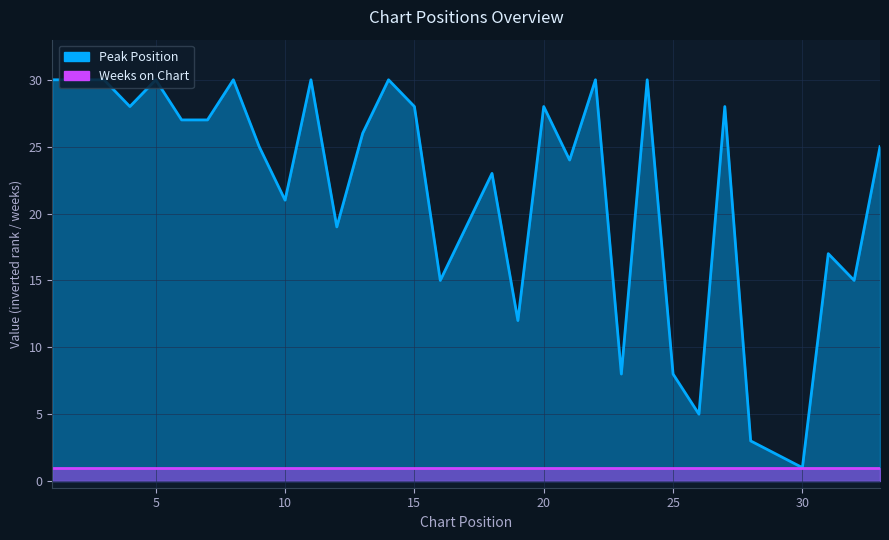

What is the average value?

21